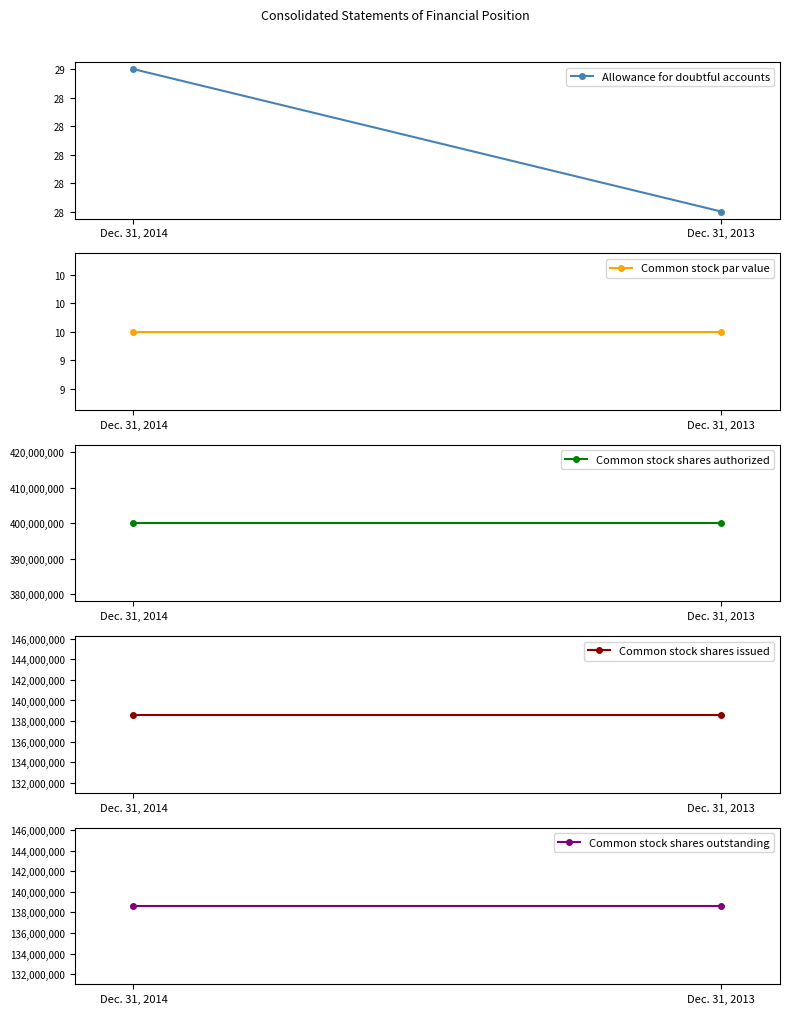

At Dec. 31, 2013, list the series in order from largest to smallest.

Common stock shares authorized, Common stock shares issued, Common stock shares outstanding, Allowance for doubtful accounts, Common stock par value